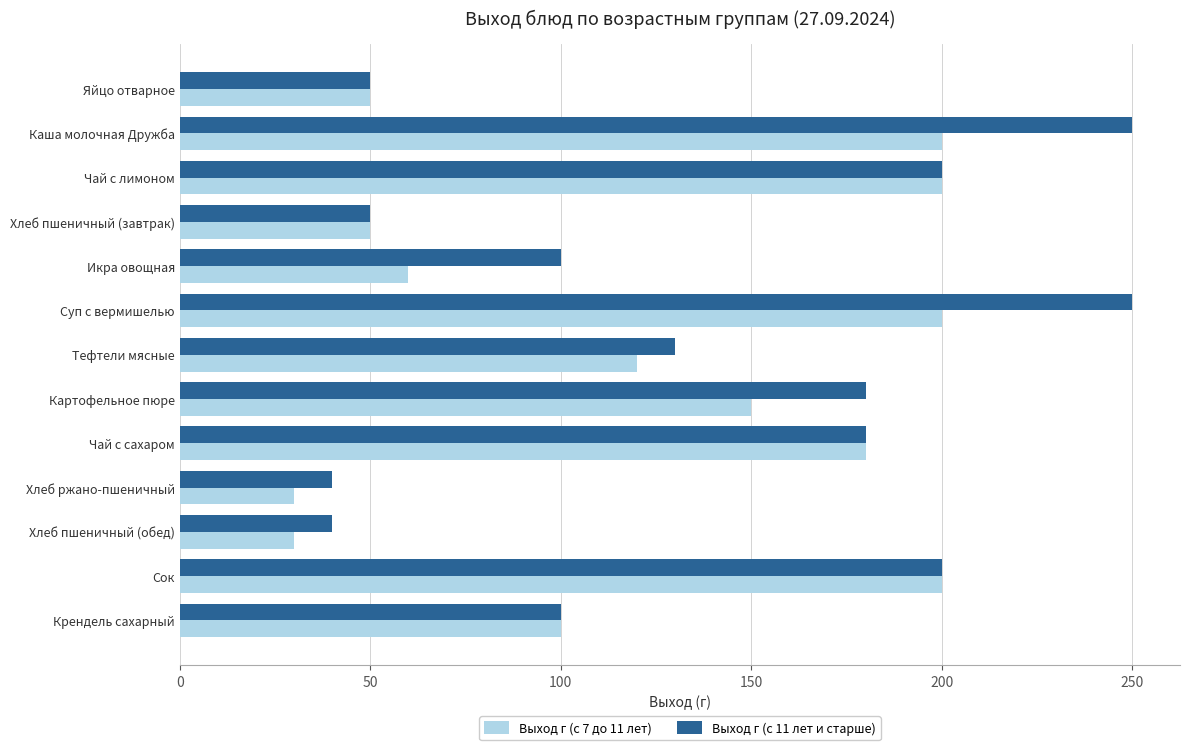

What are all the series names shown in the legend?

Выход г (с 7 до 11 лет), Выход г (с 11 лет и старше)